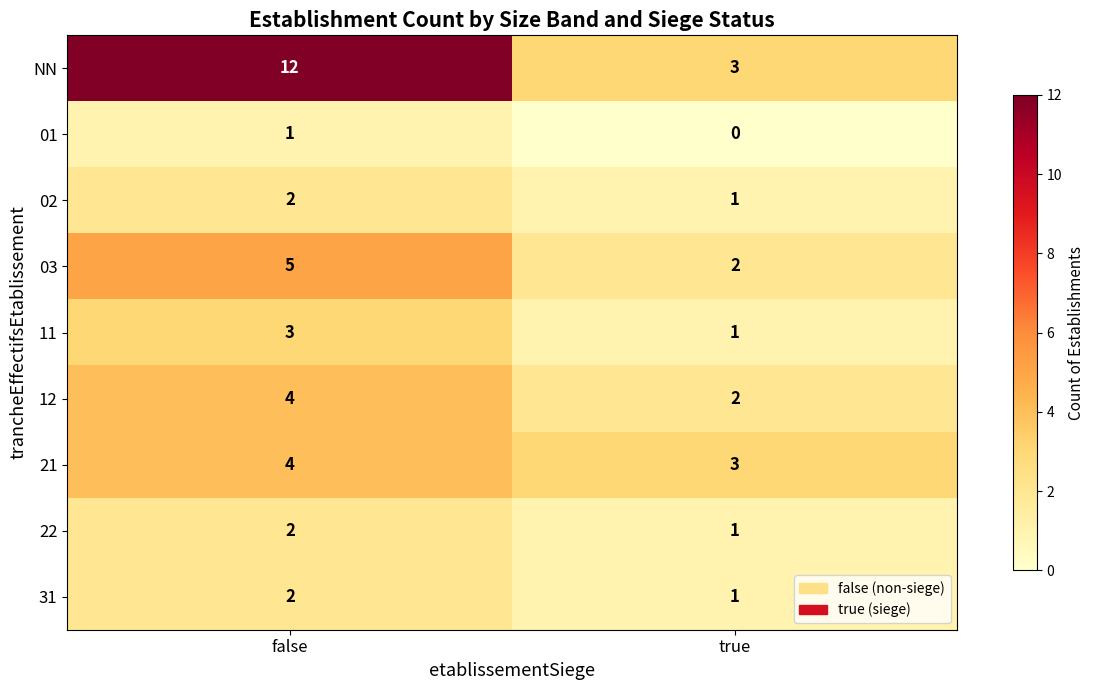

Which series has the widest spread of values?

NN